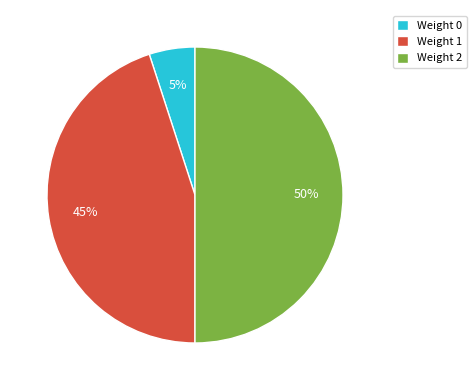

To the nearest percent, what portion does Weight 2 represent?

50%